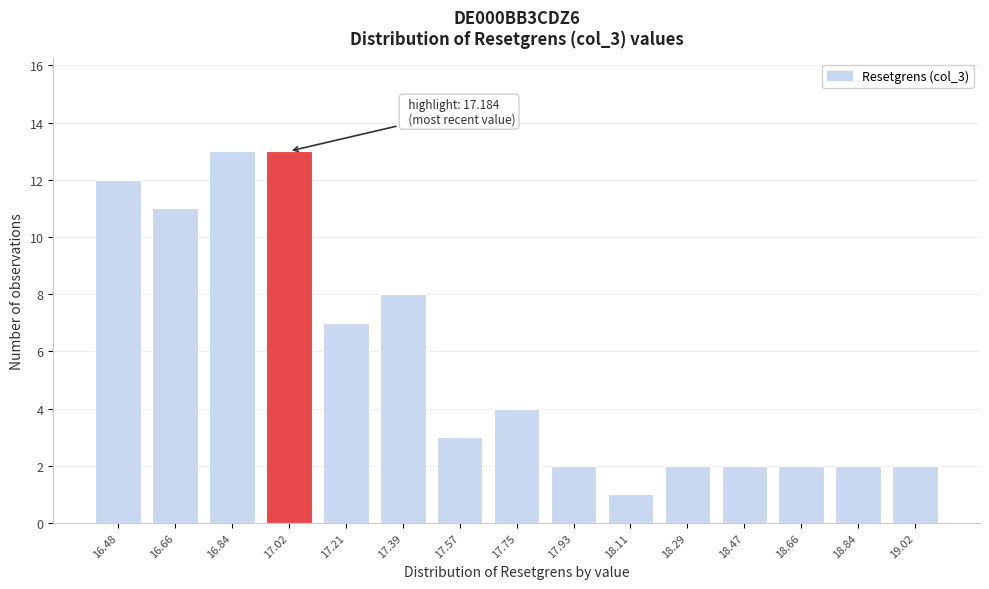

Reading left to right, what are all the values shown in this chart?

12	11	13	13	7	8	3	4	2	1	2	2	2	2	2